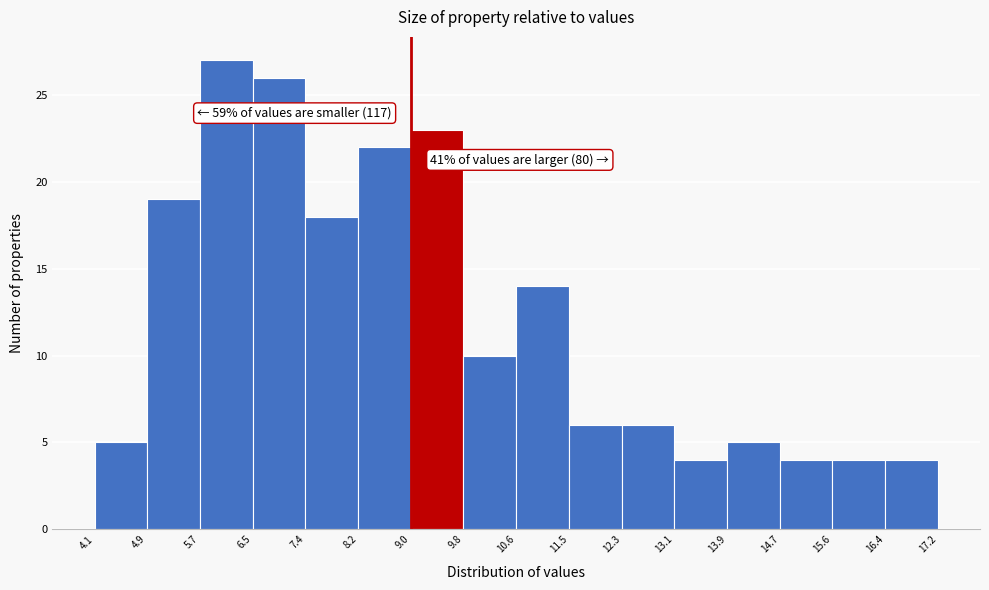

Which range on the x-axis has the tallest bar?

5.7 to 6.5